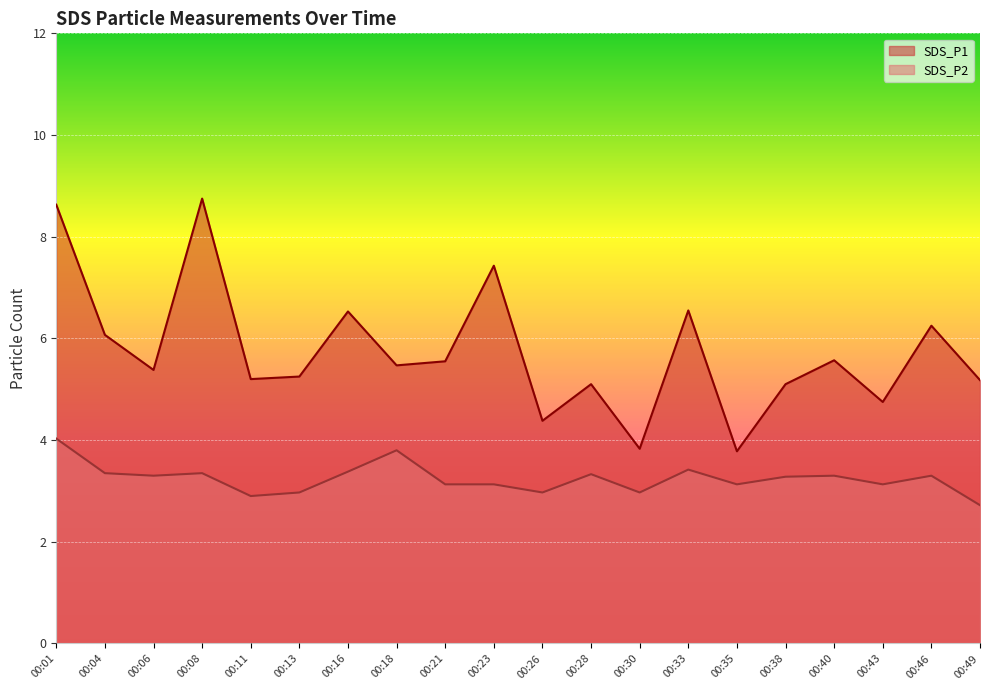

True or false: SDS_P1 has a value of 2.4 at 00:18.

False